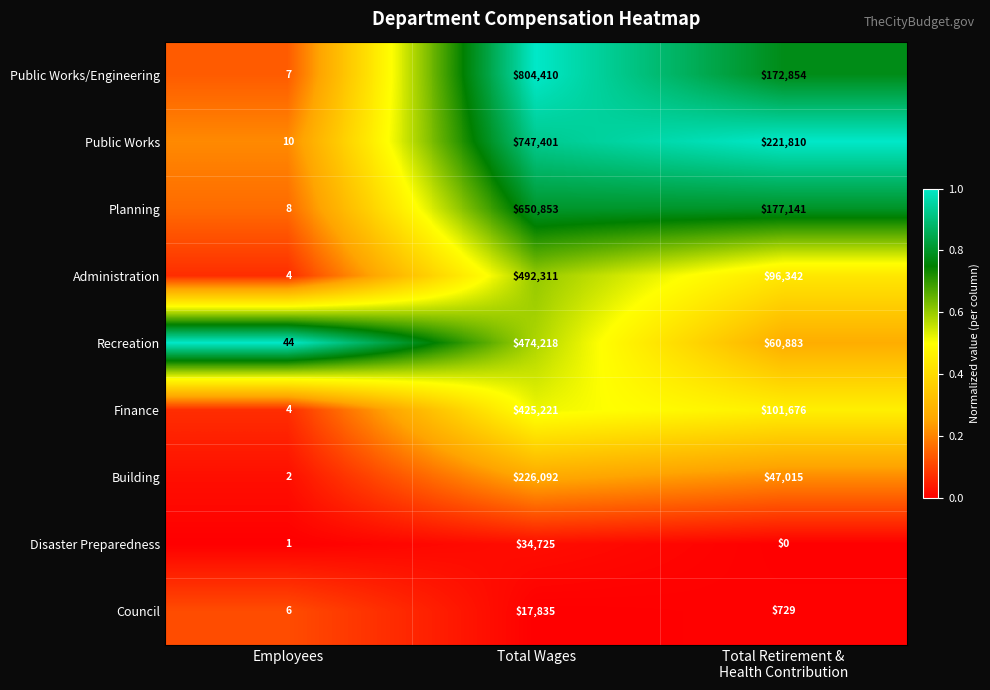

What is the difference between the highest and lowest values at Employees?

43